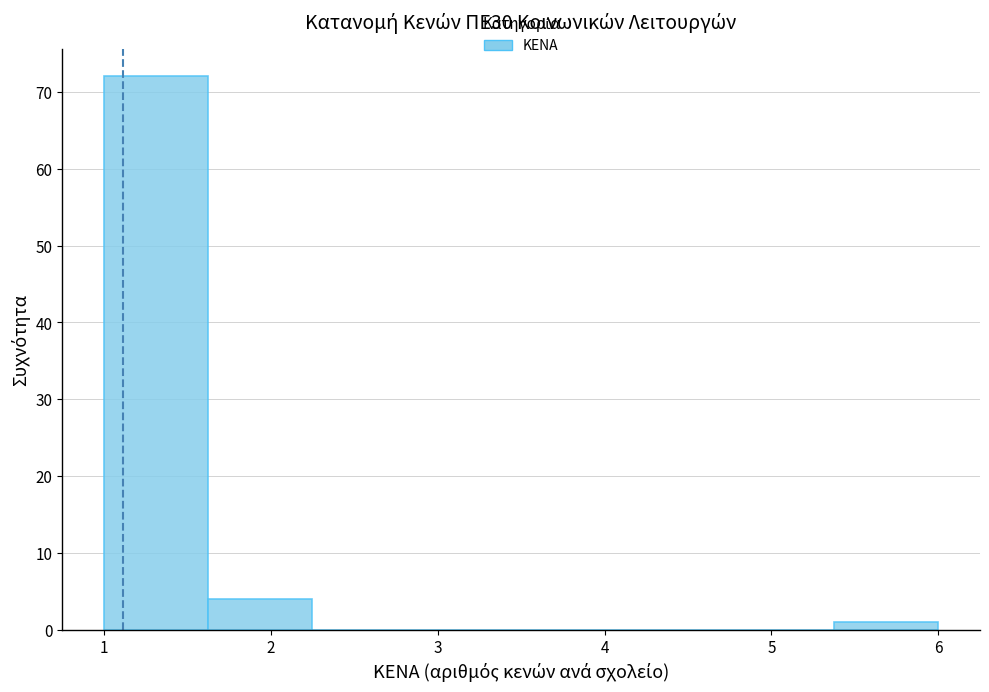

Reading left to right, list every bar in this chart as the range it spans on the x-axis followed by its height. Neither the bar edges nor the heights are printed on the chart, so give them approximately, as read against the axes.

1.0 to 1.6: 72
1.6 to 2.3: 4
2.3 to 2.9: 0
2.9 to 3.5: 0
3.5 to 4.1: 0
4.1 to 4.8: 0
4.8 to 5.4: 0
5.4 to 6.0: 1